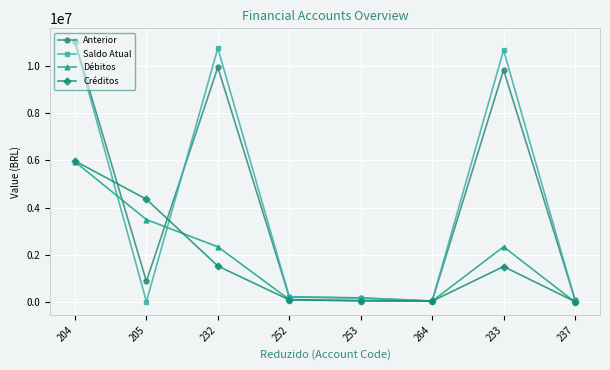

What is the maximum value shown in the chart?

11029886.7